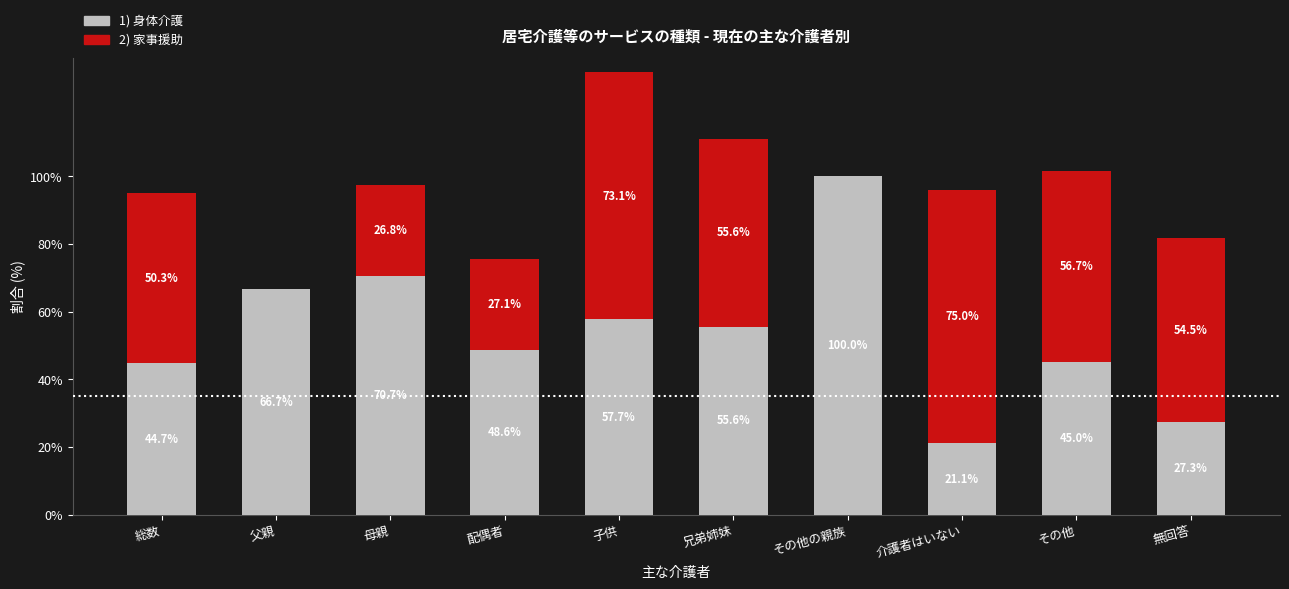

What is the total value across all series at 介護者はいない?

96.1